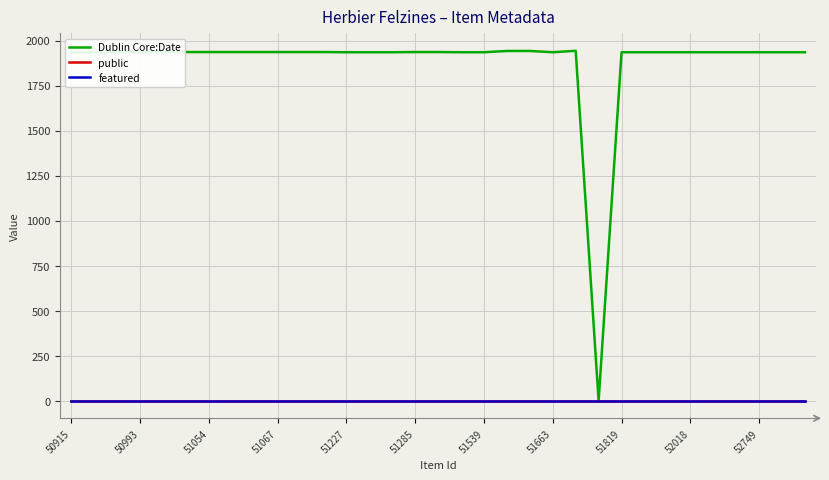

At how many categories does at least one series exceed 767?

32